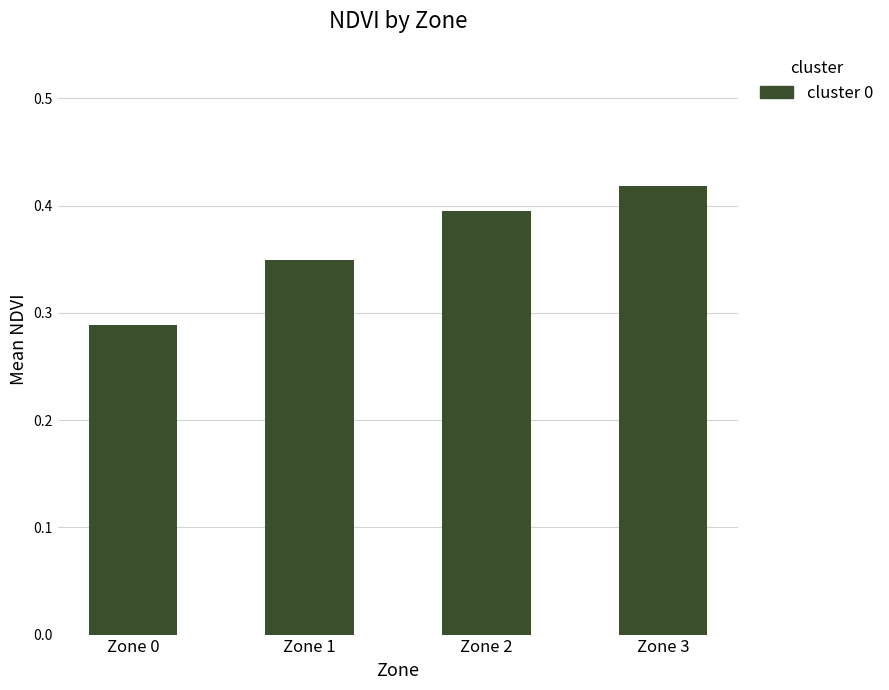

How many bars are there in total?

4